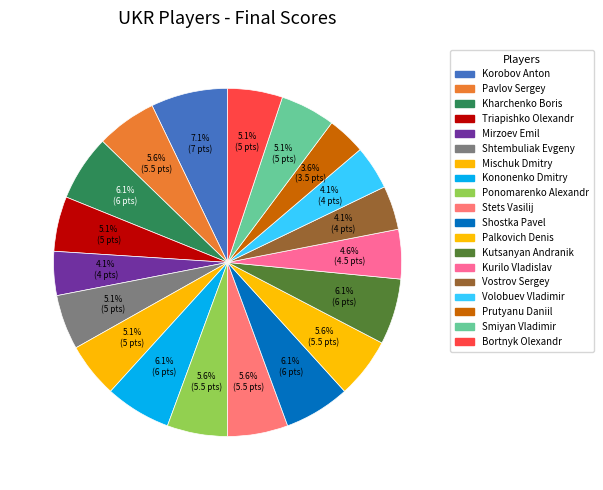

Is there any slice that represents more than half of the pie?

No